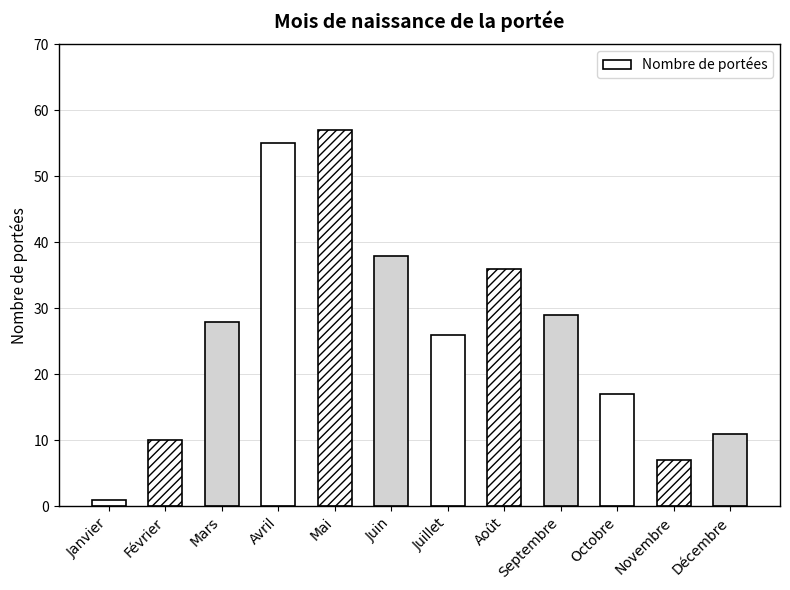

How many bars are there in total?

12